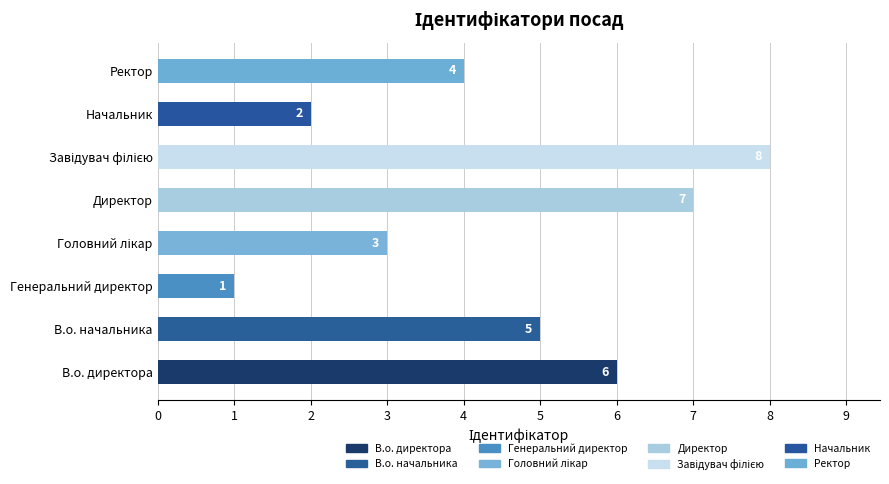

What is the smallest value displayed?

1